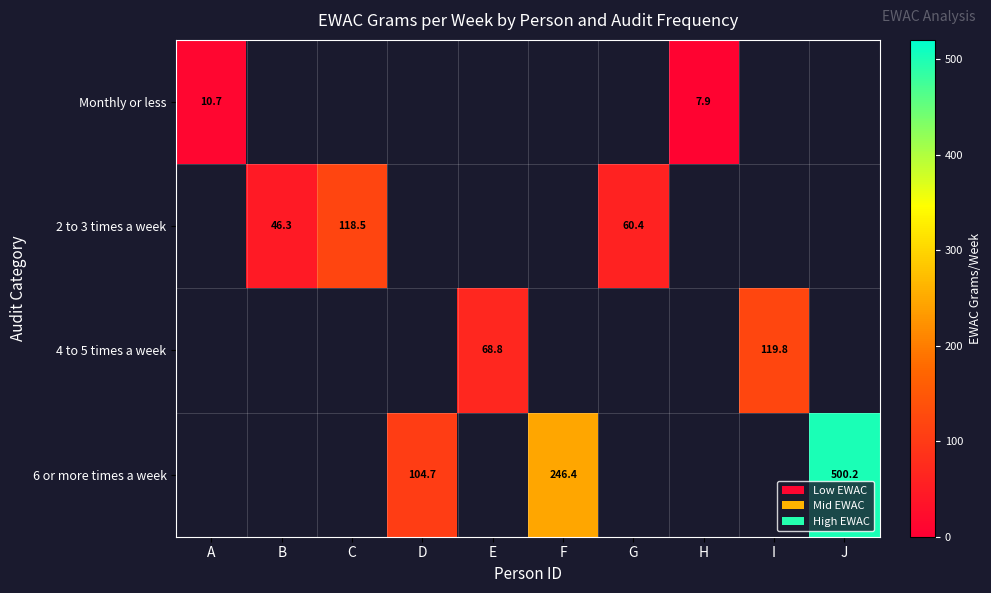

Which series changed the most between E and I?

4 to 5 times a week